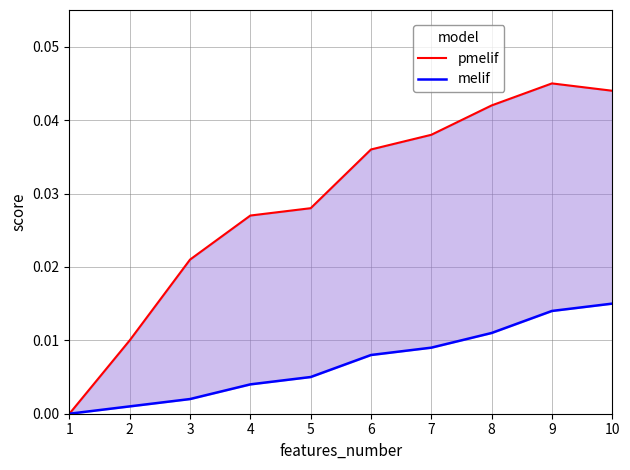

At how many categories does at least one series exceed 0?

9